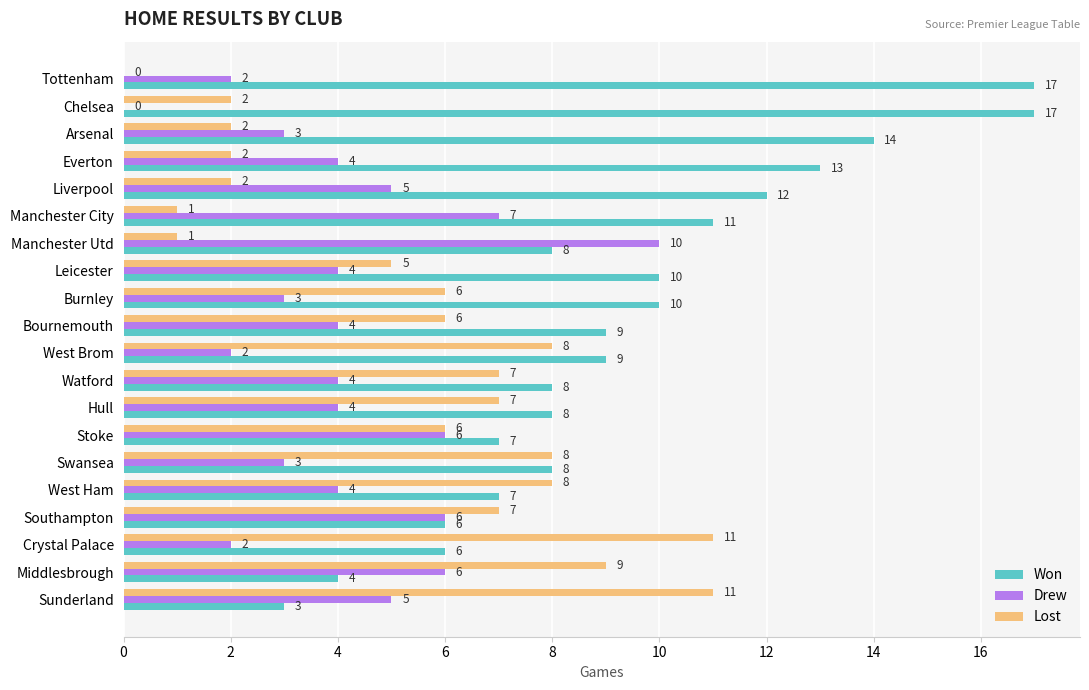

Which series changed the most between Tottenham and Liverpool?

Won